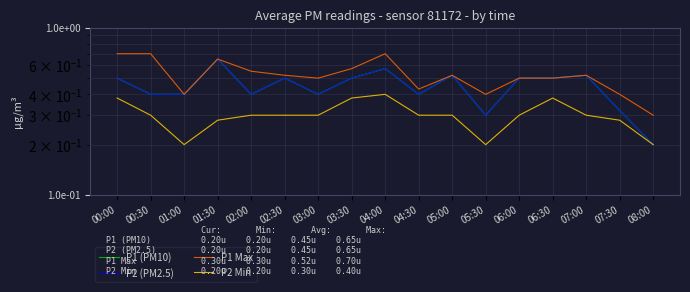

At how many categories does at least one series exceed 0?

17